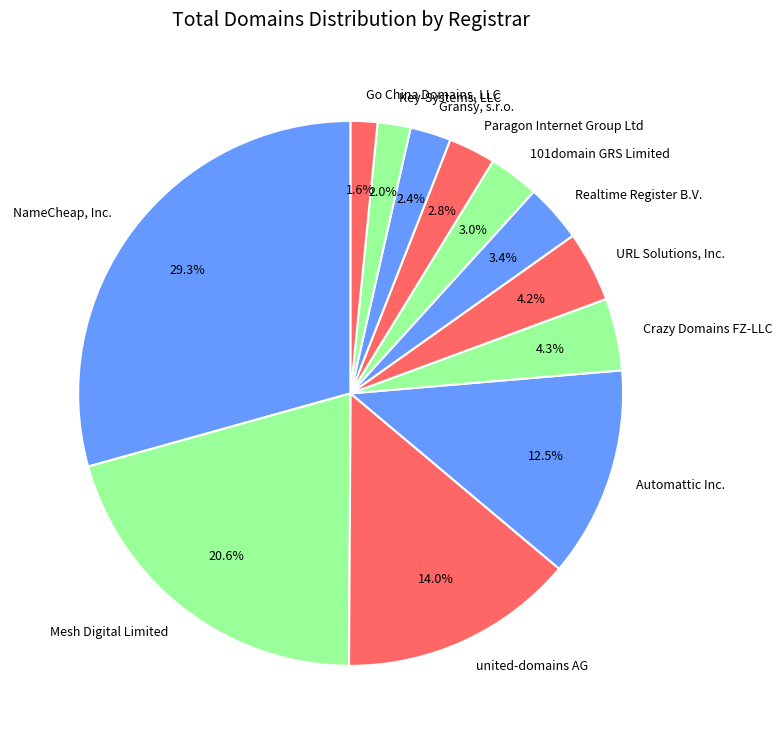

What percentage is the 101domain GRS Limited slice, to the nearest percent?

3%